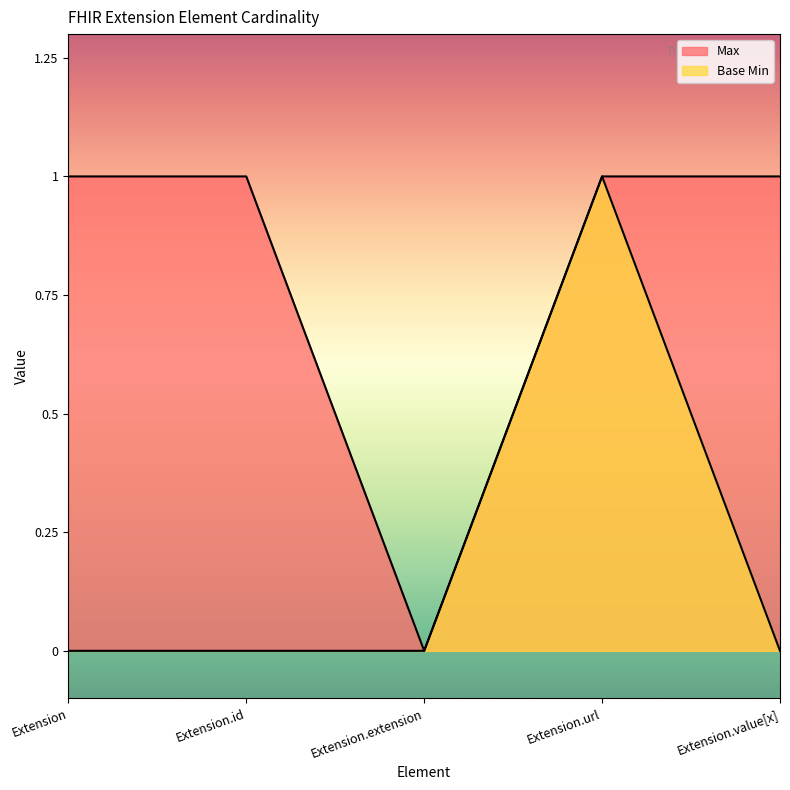

At which category does the chart reach its peak across all series?

Extension